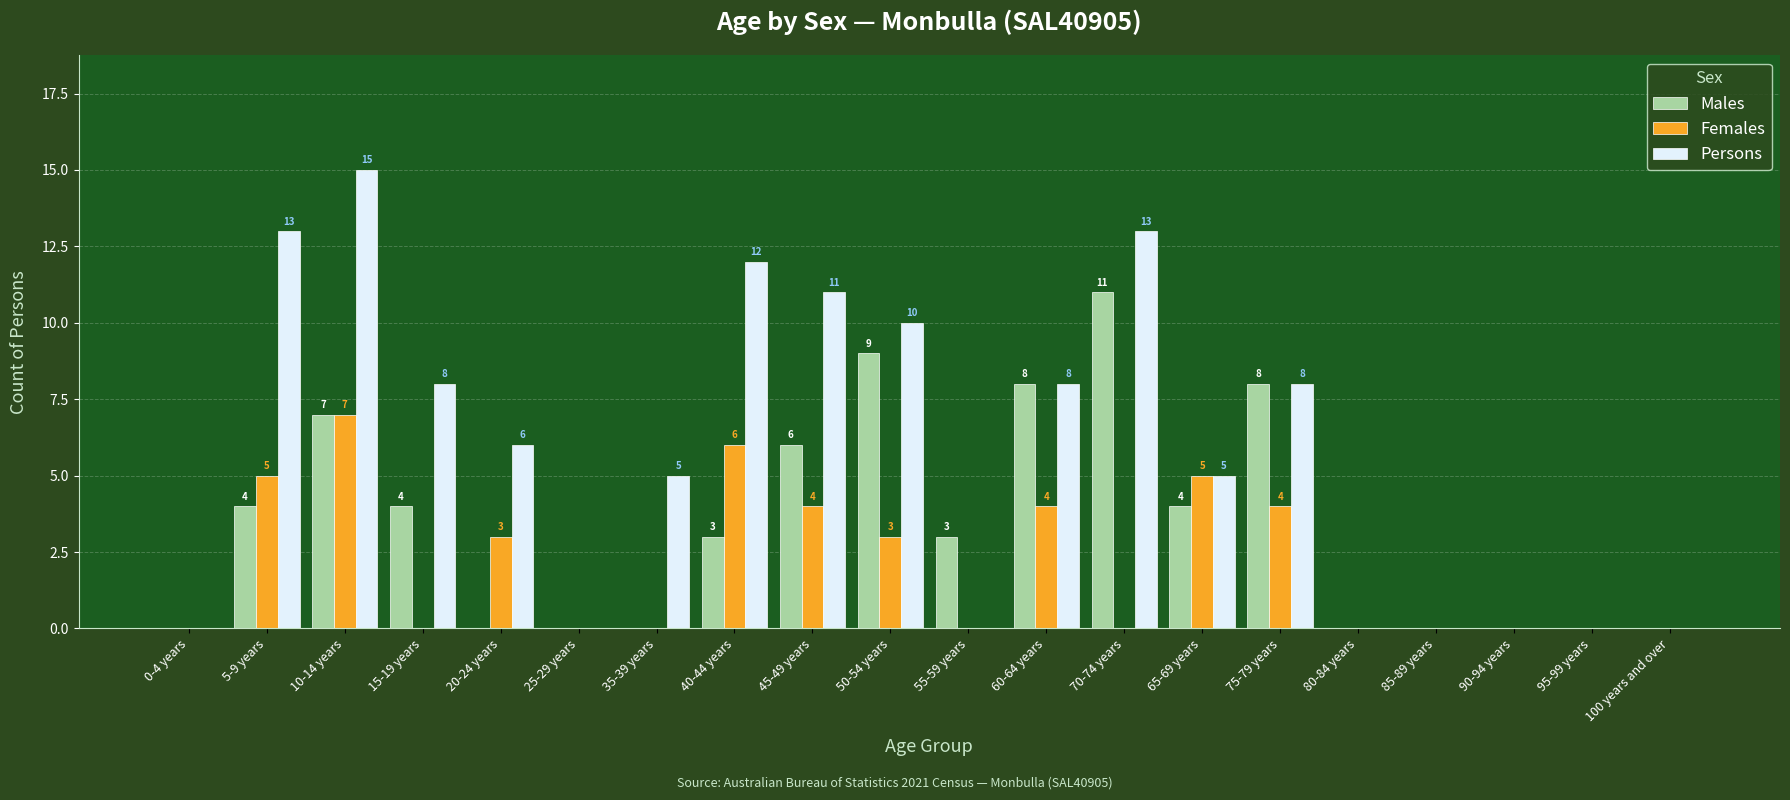

How many data points does each series have?

20